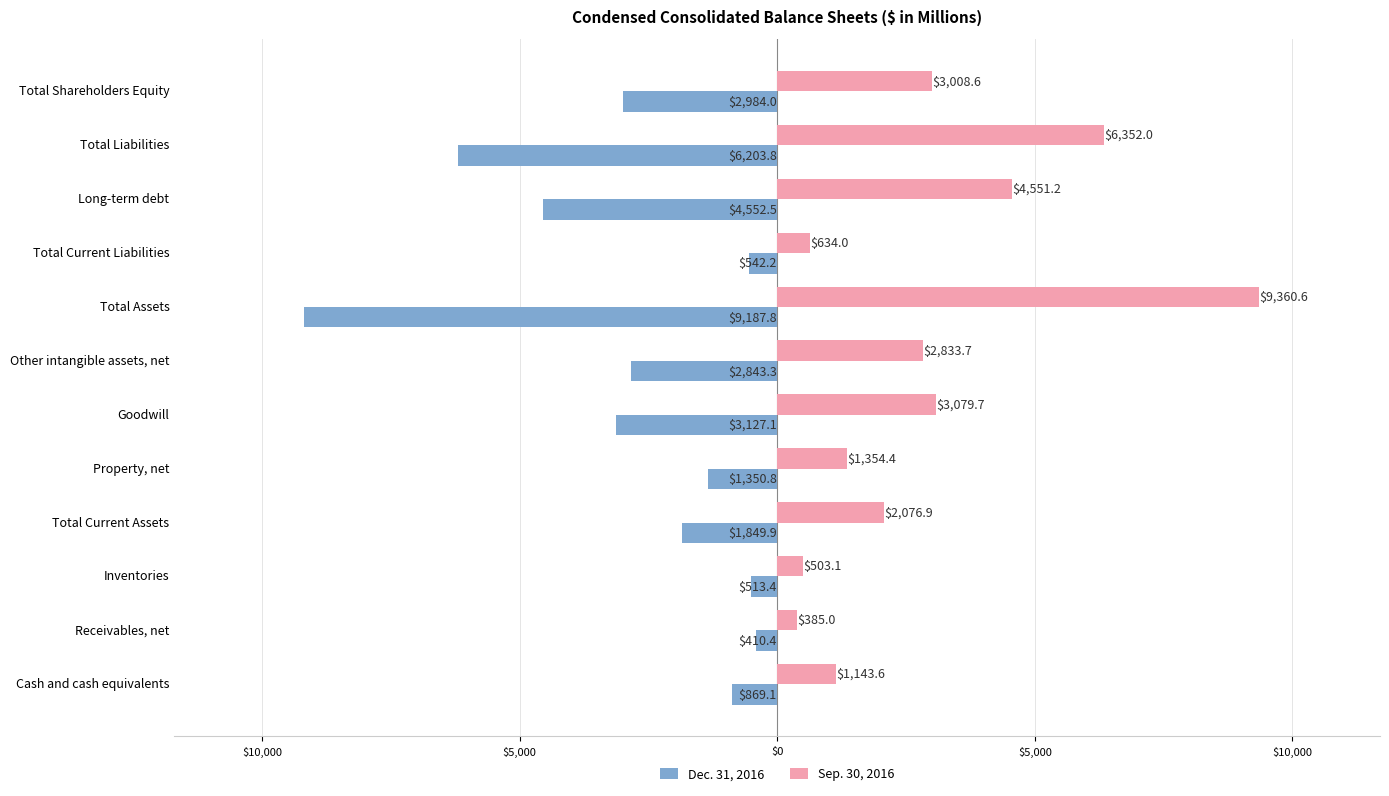

What are all the series names shown in the legend?

Dec. 31, 2016, Sep. 30, 2016